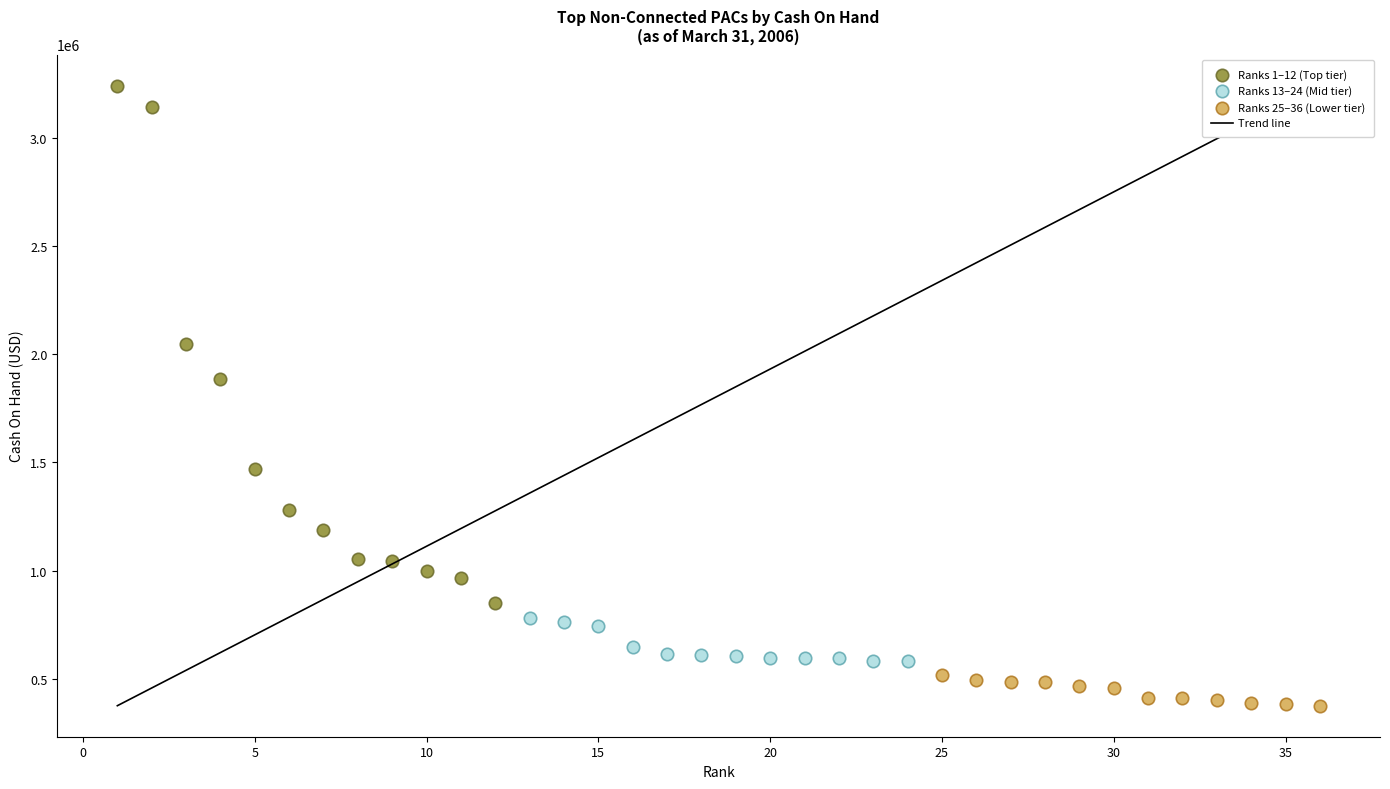

Which series reaches the minimum Y coordinate?

Ranks 25–36 (Lower tier)